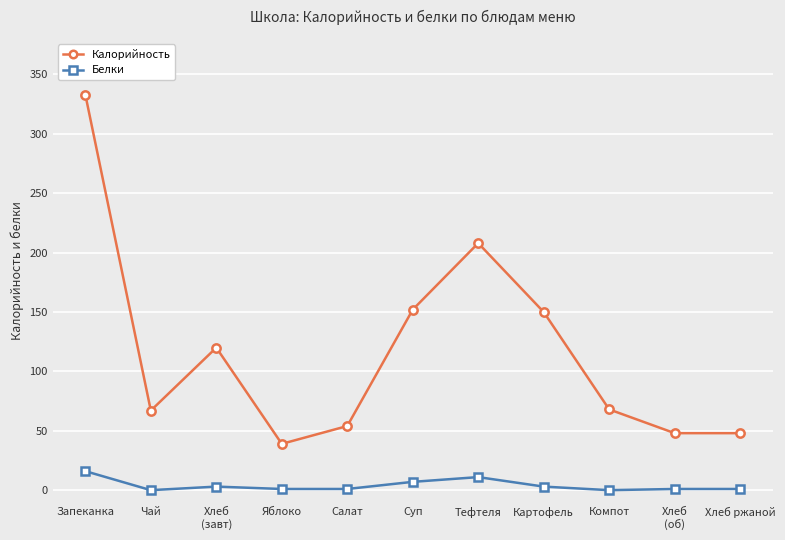

The Калорийность series shows 41 at Компот. True or false?

False